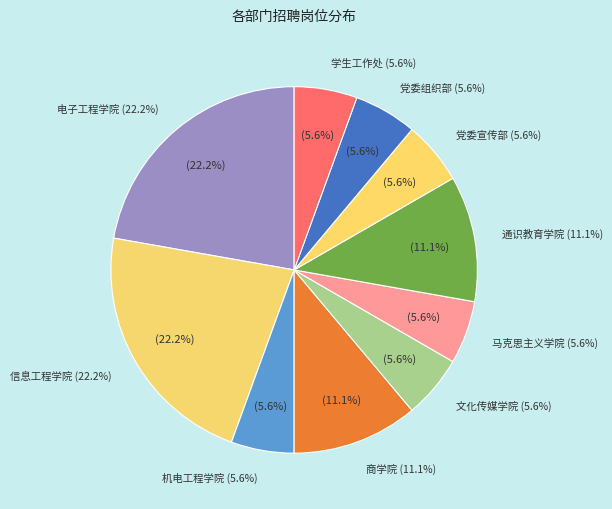

To the nearest percent, what is the average slice percentage?

10%